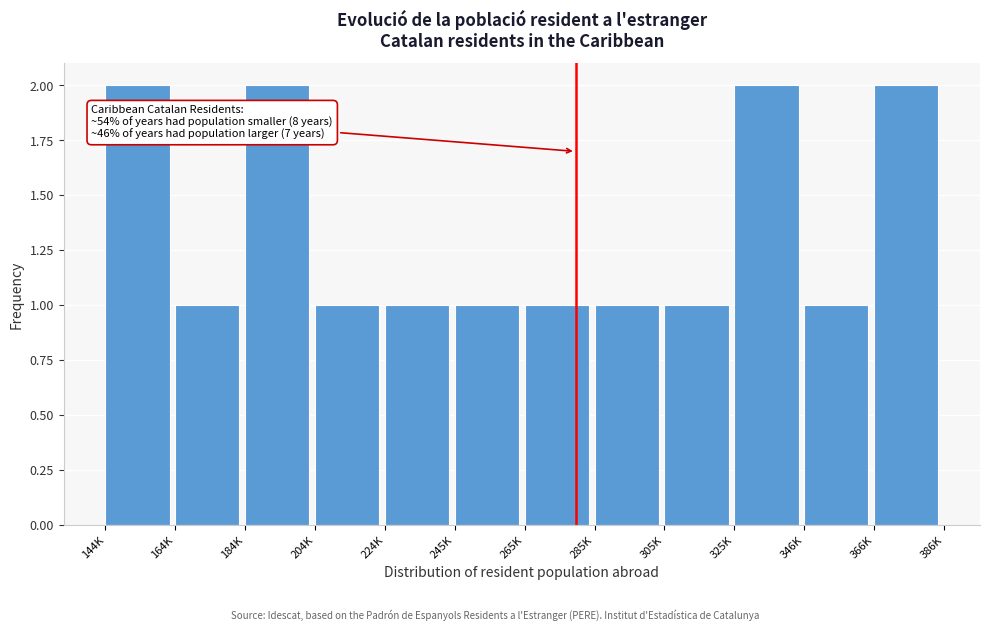

Reading right to left, list all the values displayed in this chart.

2	1	2	1	1	1	1	1	1	2	1	2